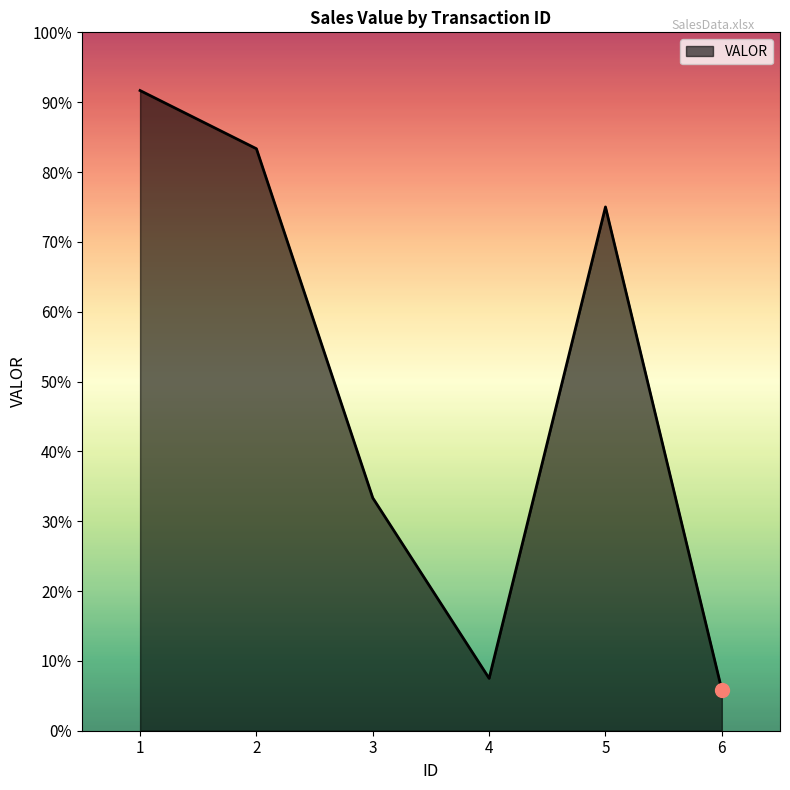

Between 3 and 1, which is larger?

1